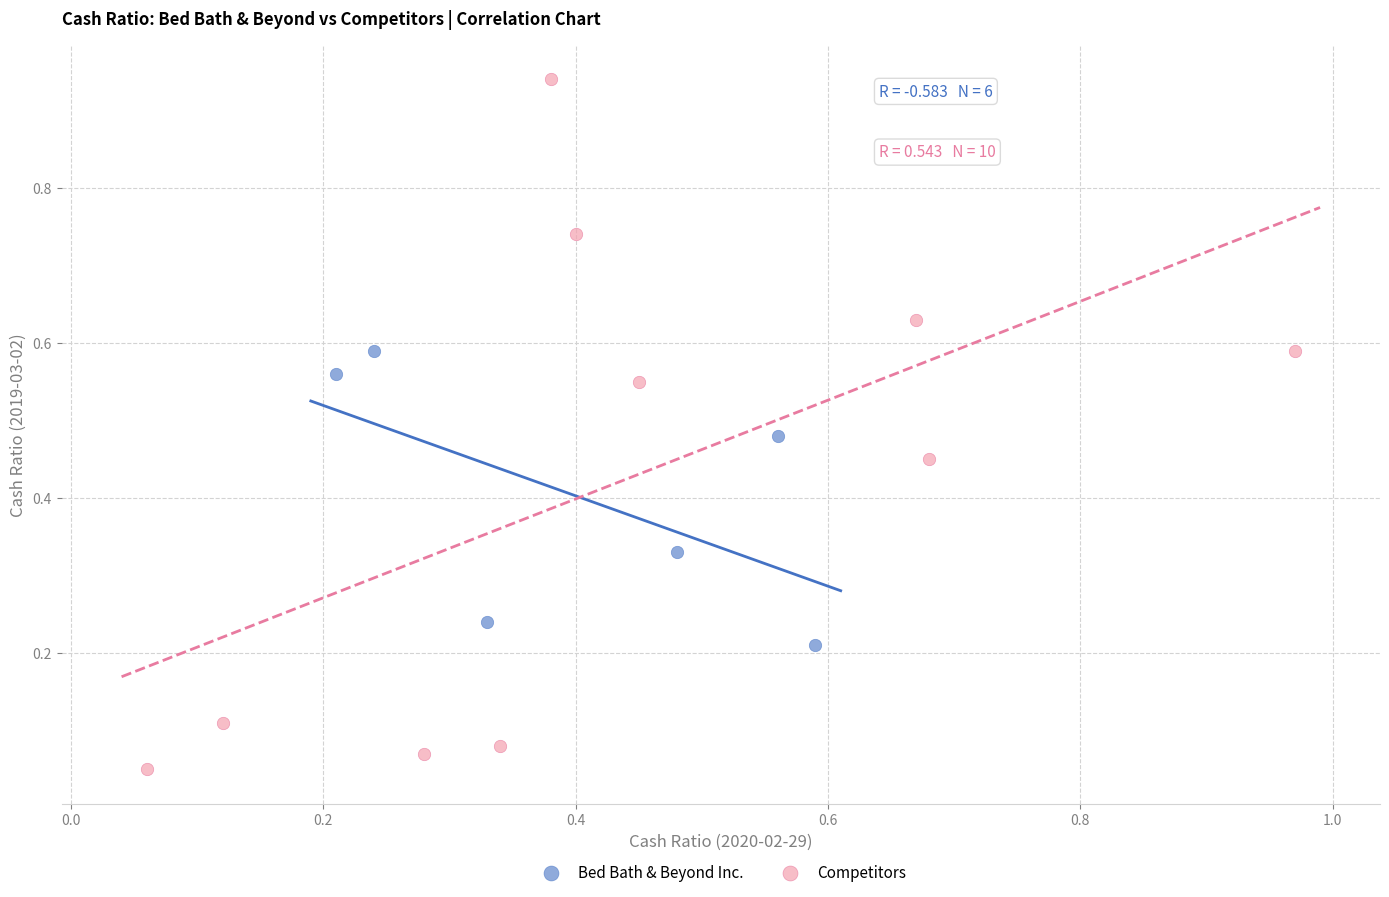

Which series reaches the maximum Y coordinate?

Competitors